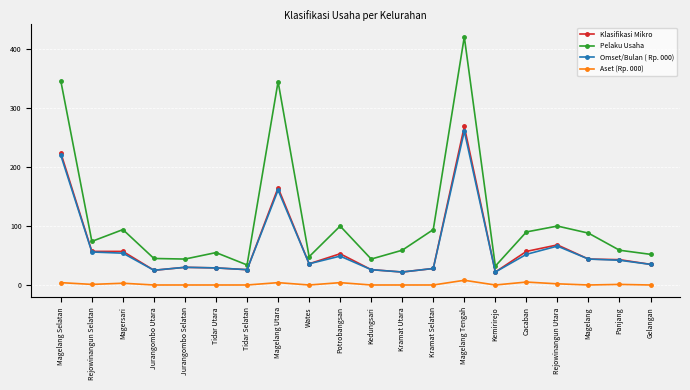

True or false: Klasifikasi Mikro and Aset (Rp. 000) cross at least once.

False